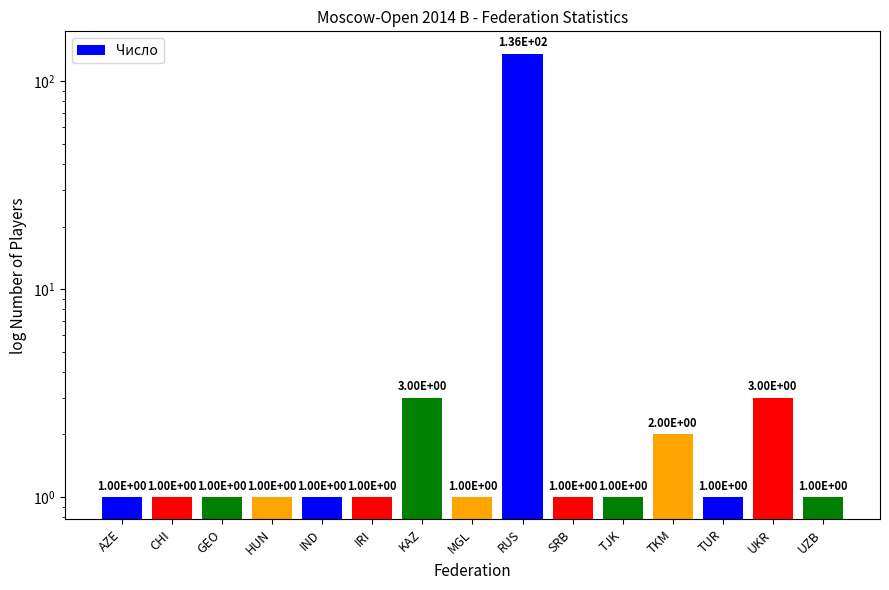

Approximately how many times larger is the value at CHI compared to TKM?

0.5